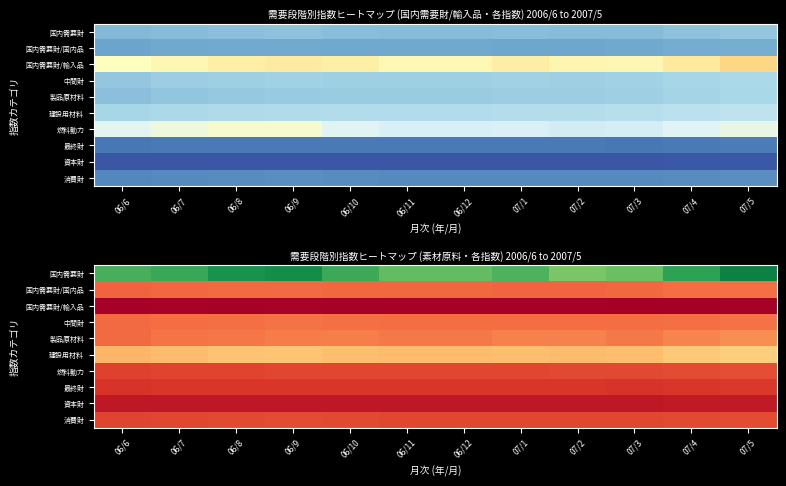

Rank the series at 07/2 from lowest to highest value.

国内需要財/輸入品, 資本財, 最終財, 消費財, 燃料動力, 国内需要財/国内品, 中間財, 製品原材料, 建設用材料, 国内需要財